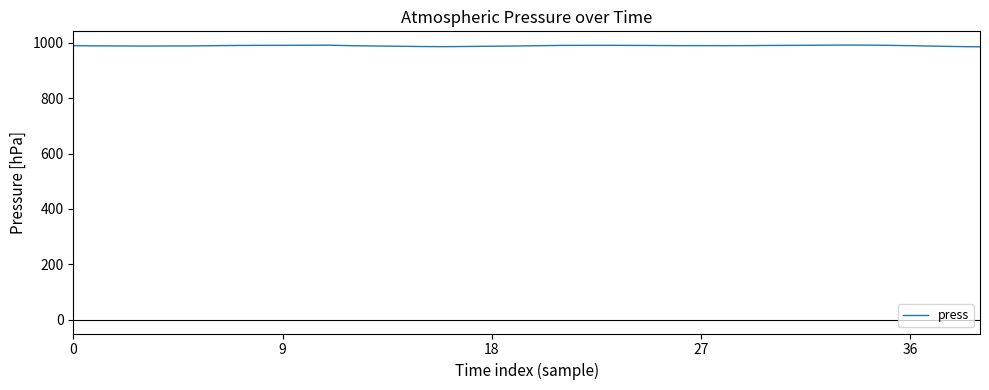

What is the greatest value displayed?

991.6